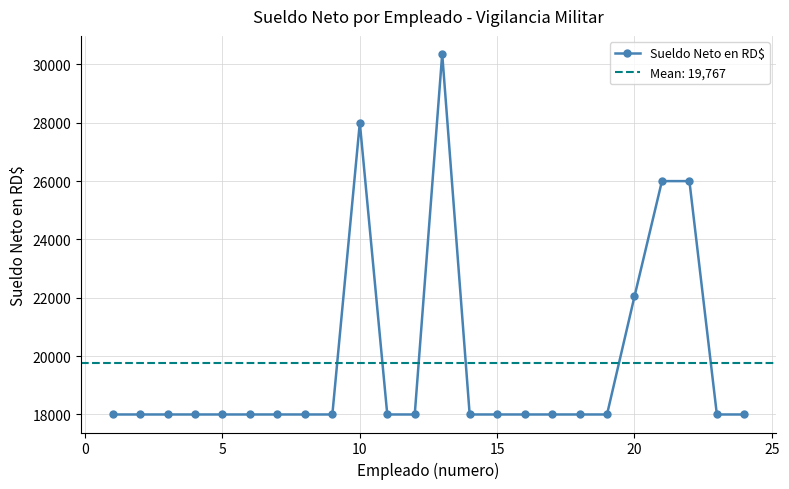

How many lines are shown in the chart?

1